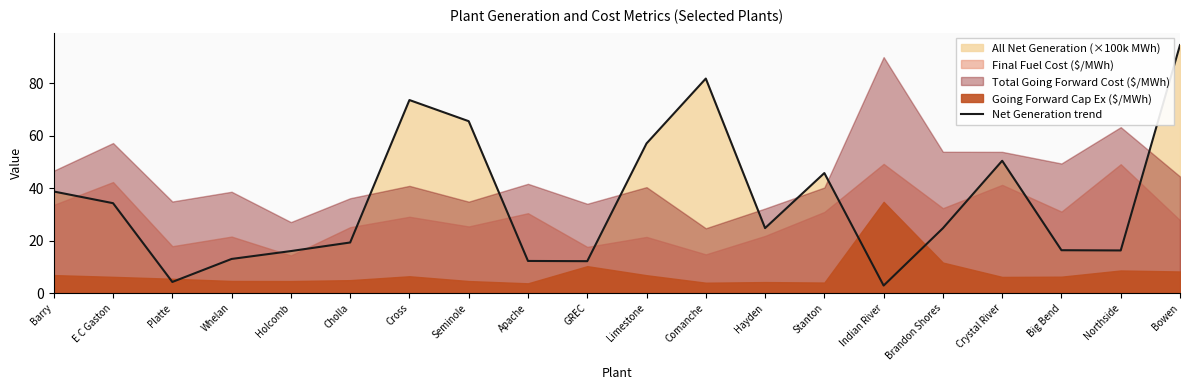

Where is the data nearest to the value 48?

Stanton